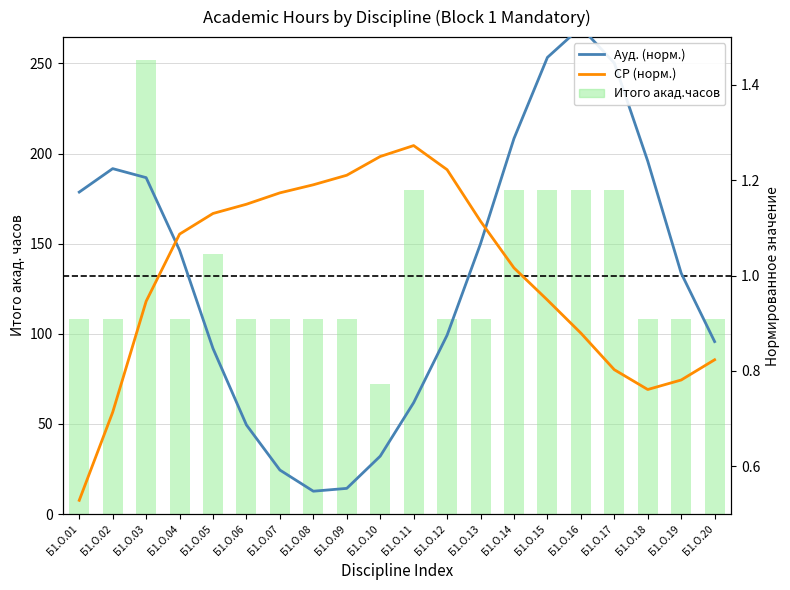

Rank the series by their maximum value, from lowest to highest.

СР (норм.), Ауд. (норм.), Итого акад.часов